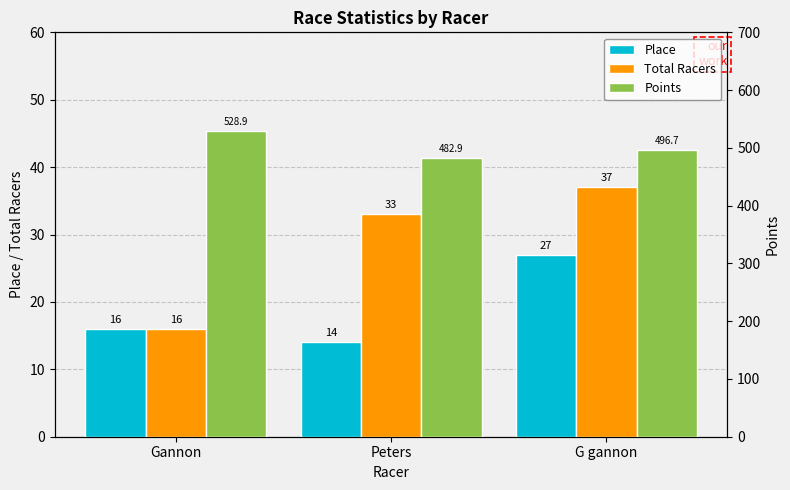

Rank the series by their maximum value, from highest to lowest.

Points, Total Racers, Place